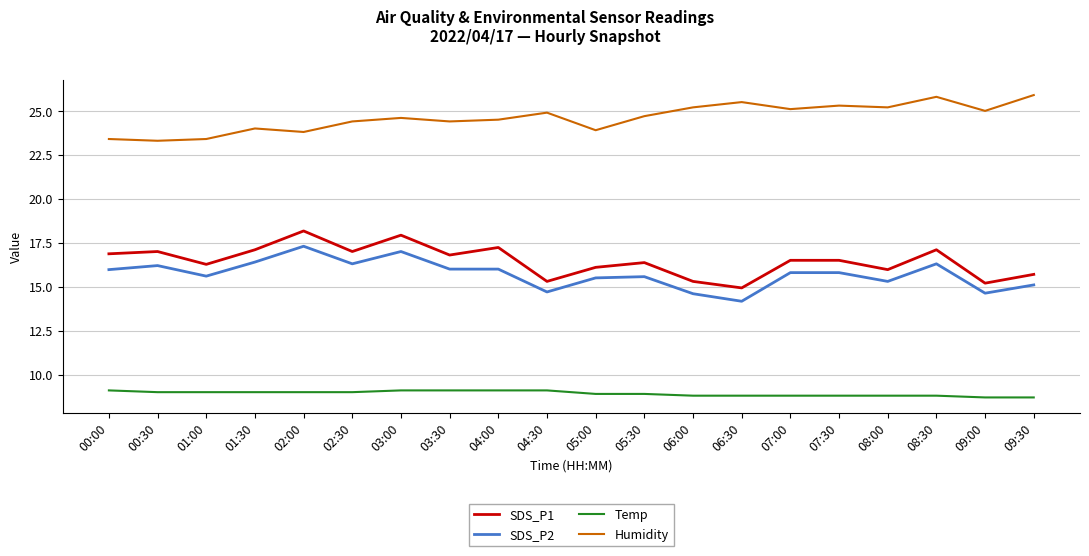

Is this an area chart (filled region under the line)?

No